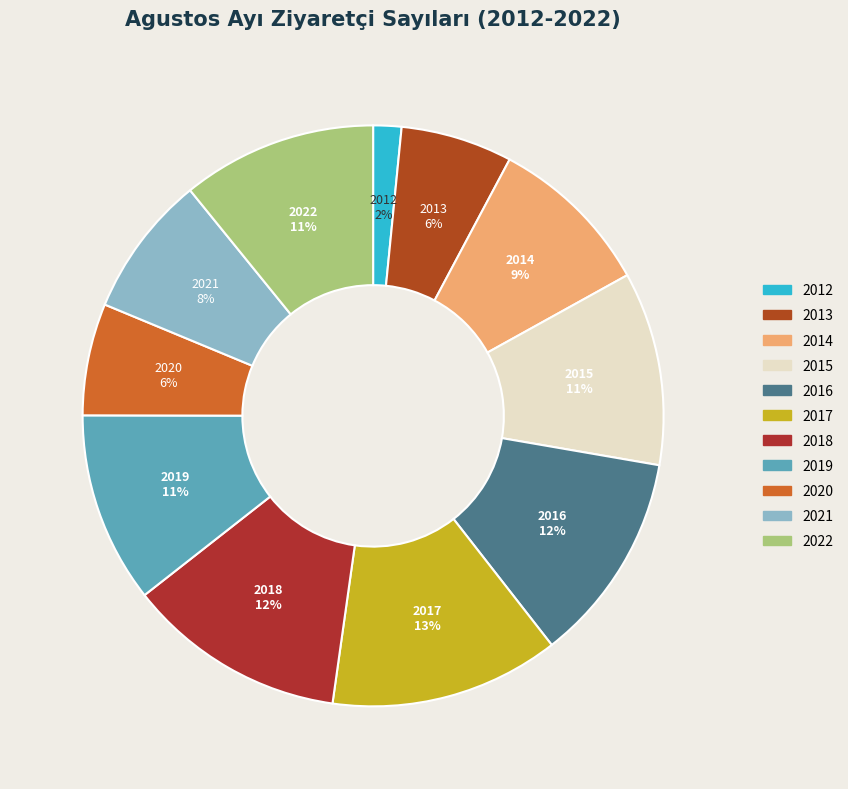

Is it true that 2018 is 12% of the pie?

True